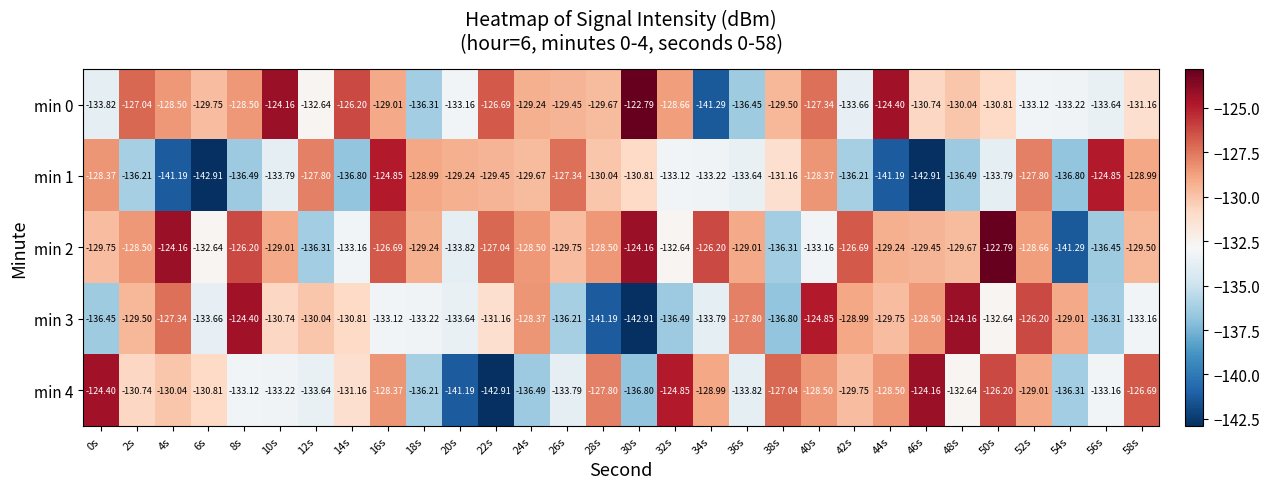

Is the value of min 2 at 16s greater than the value of min 0 at 24s?

Yes